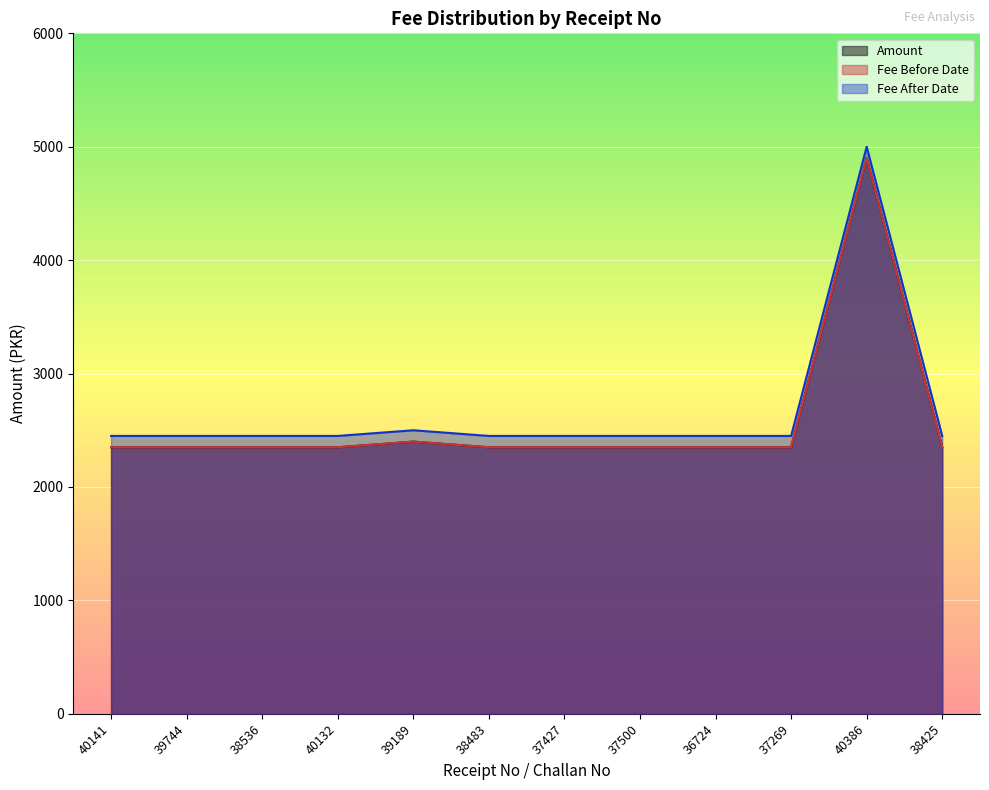

What is the minimum value shown in the chart?

2350